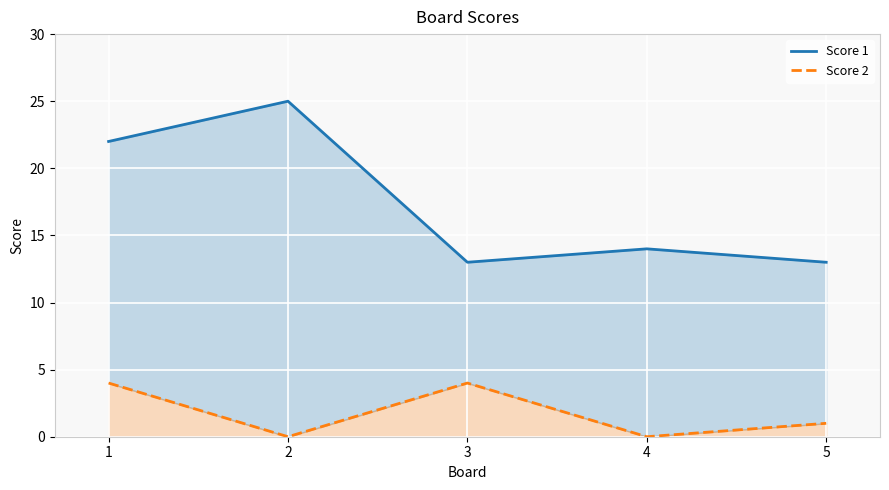

What are all the series names shown in the legend?

Score 1, Score 2